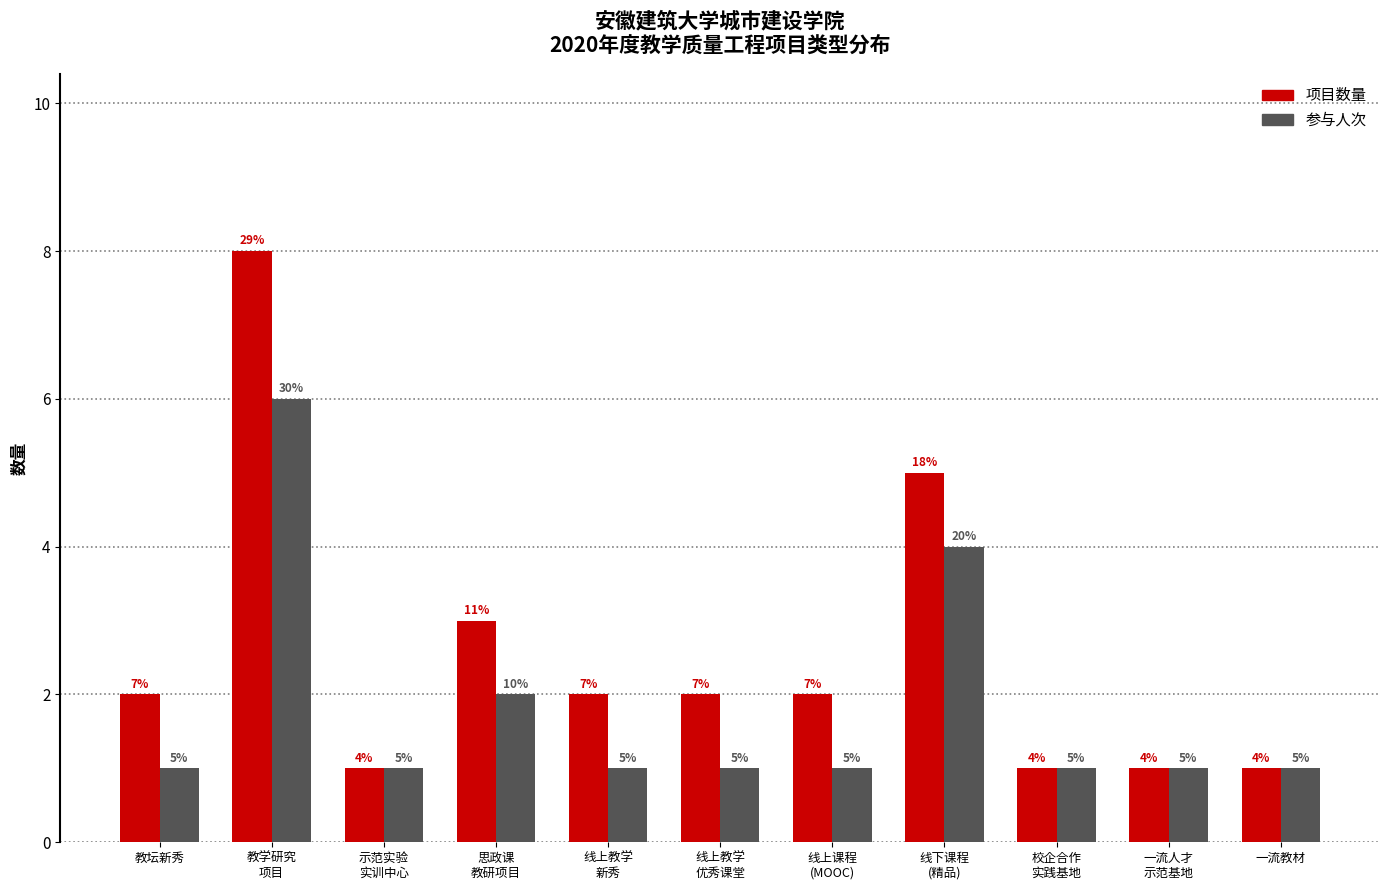

What is the maximum value shown in the chart?

8